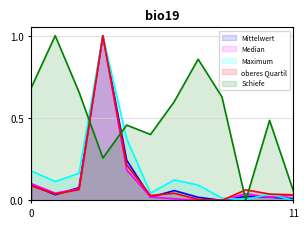

Which series has the largest total across all categories?

Schiefe